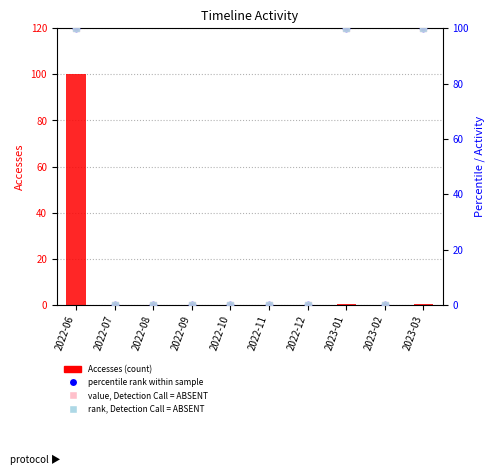

What are all the series names shown in the legend?

Accesses (count), percentile rank within sample, value, Detection Call = ABSENT, rank, Detection Call = ABSENT